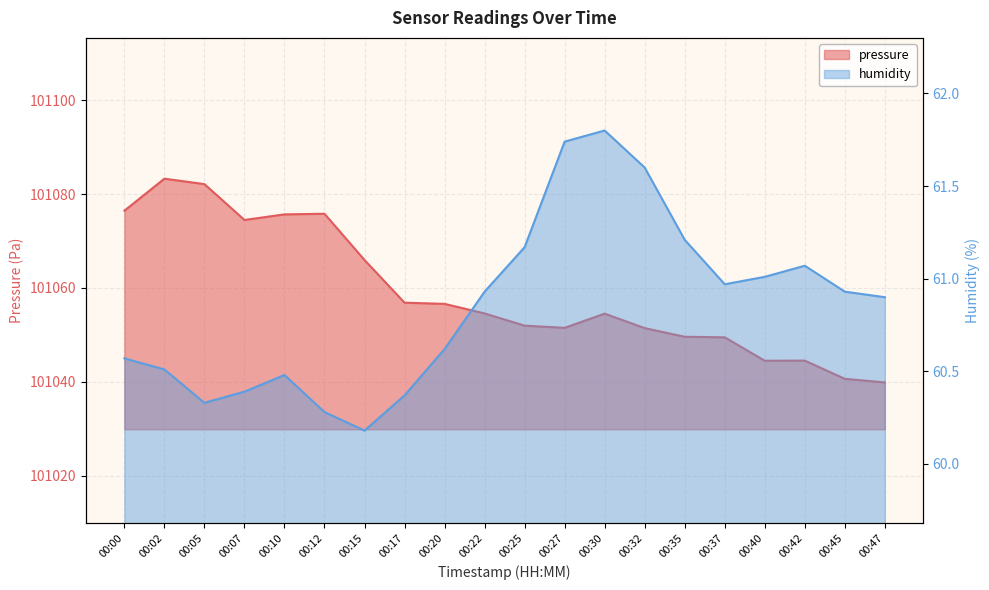

What is the value of the humidity point at the 18th from the left?

61.1